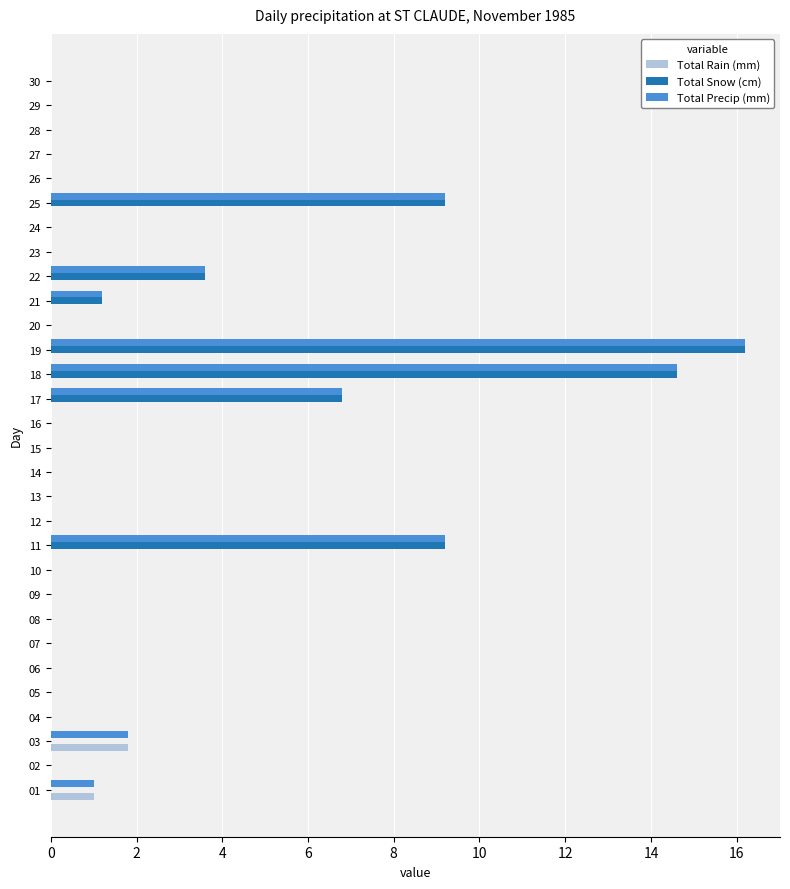

How many categories are shown in the chart?

30